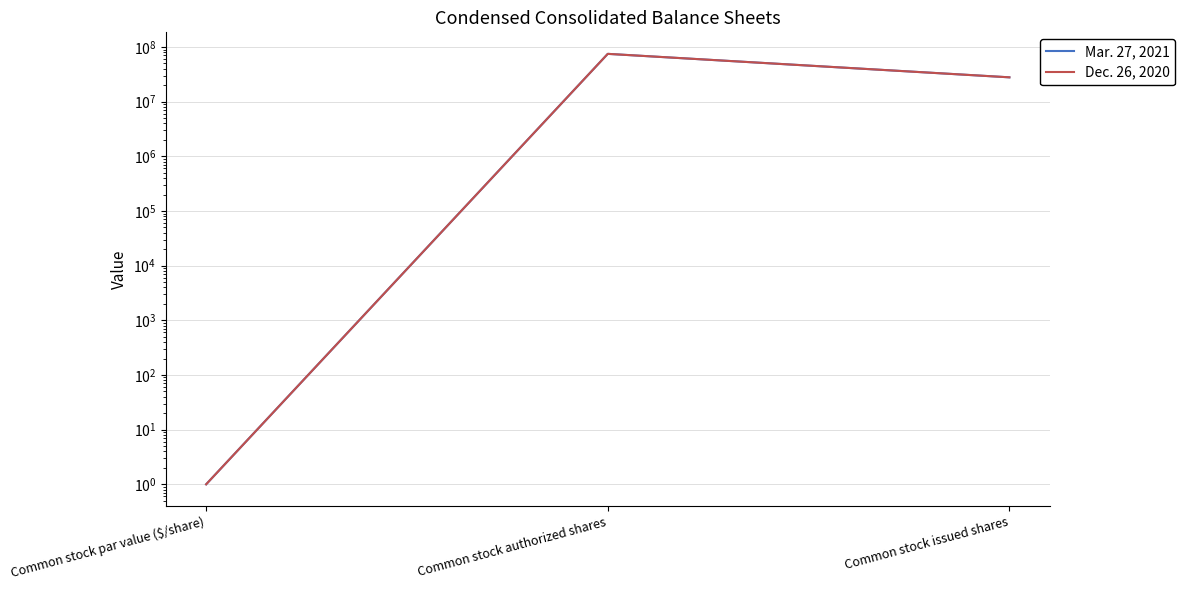

Reading left to right, extract all data points from this chart.

Mar. 27, 2021: Common stock par value ($/share)=1	Common stock authorized shares=75000000	Common stock issued shares=27900000
Dec. 26, 2020: Common stock par value ($/share)=1	Common stock authorized shares=75000000	Common stock issued shares=27900000